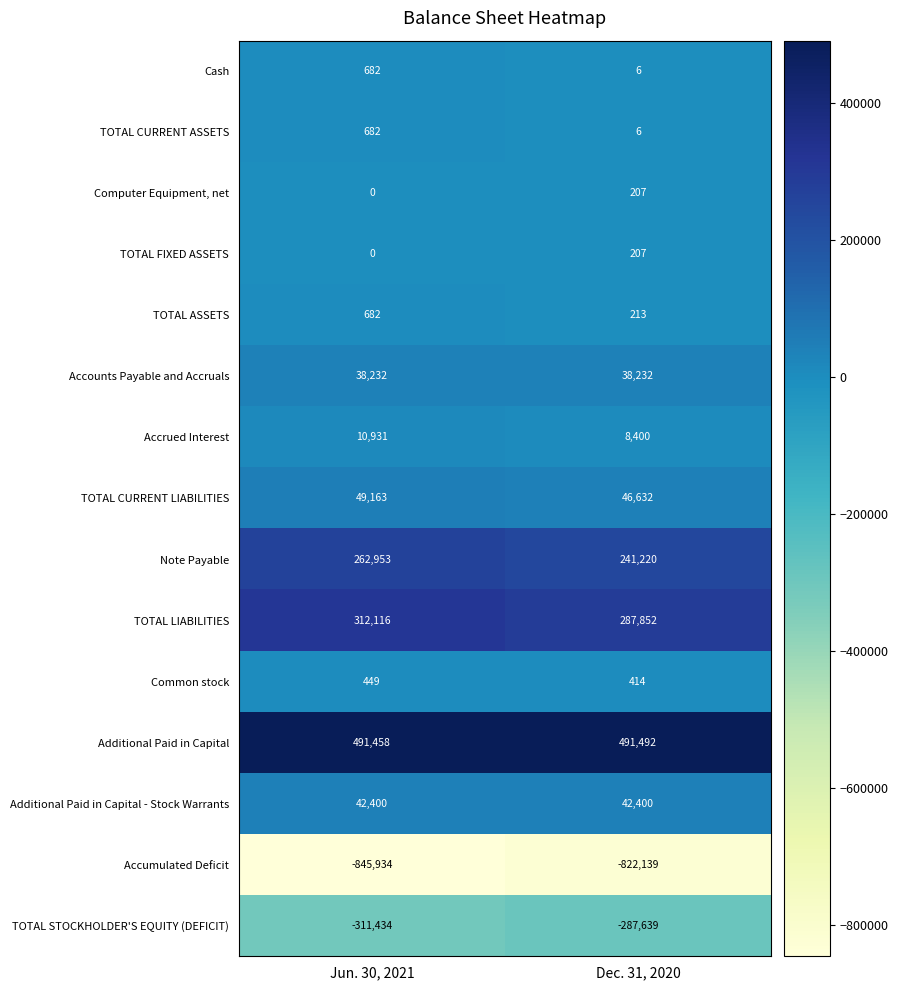

Which category has the highest value across all series?

Dec. 31, 2020